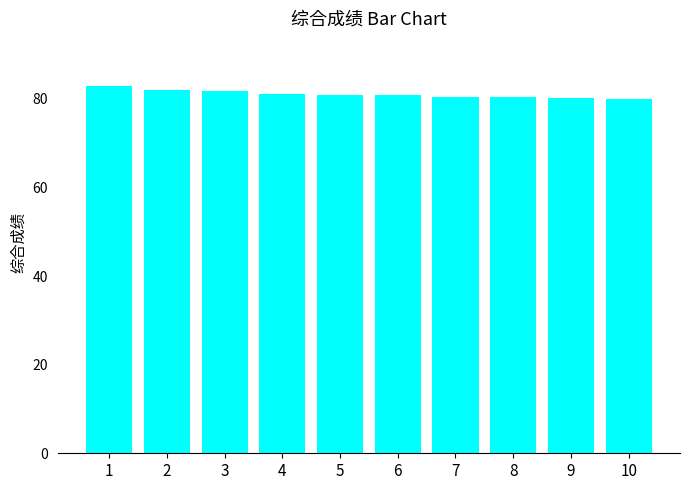

What is the greatest value displayed?

82.9